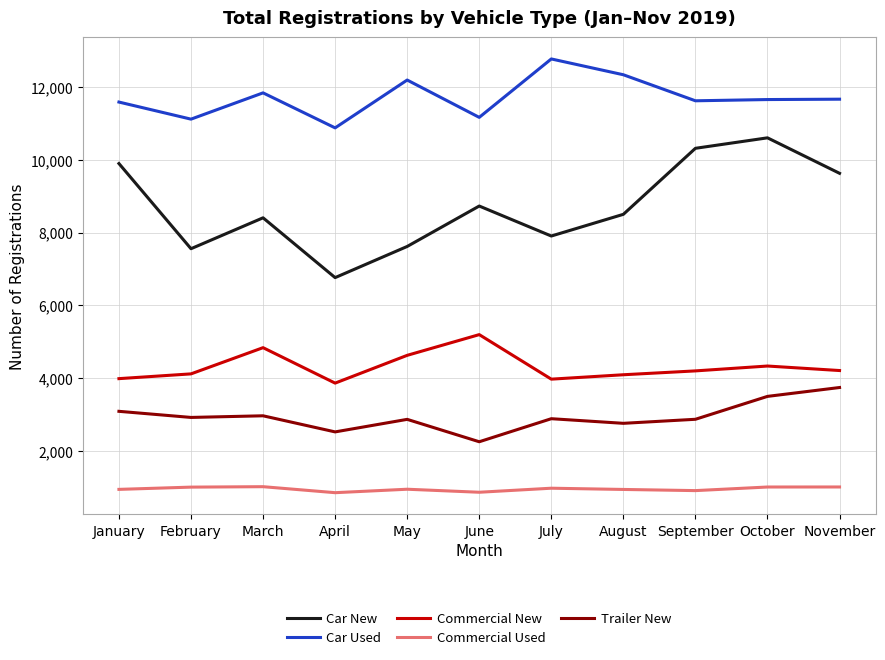

What is the smallest value displayed?

845